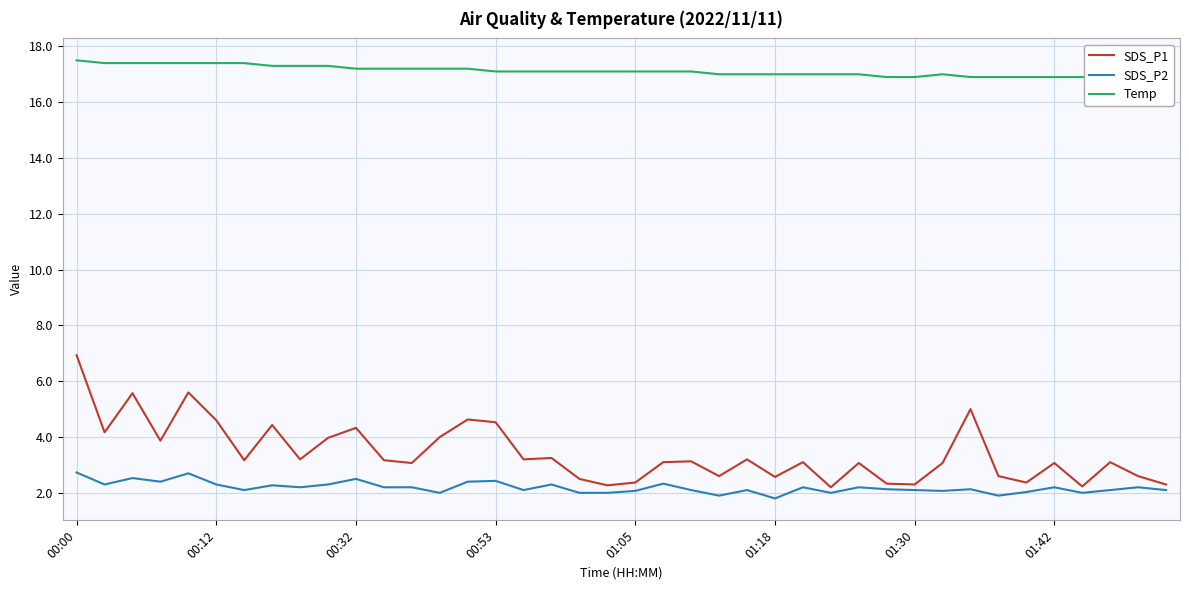

The SDS_P2 series shows 1.0 at 00:32. True or false?

False